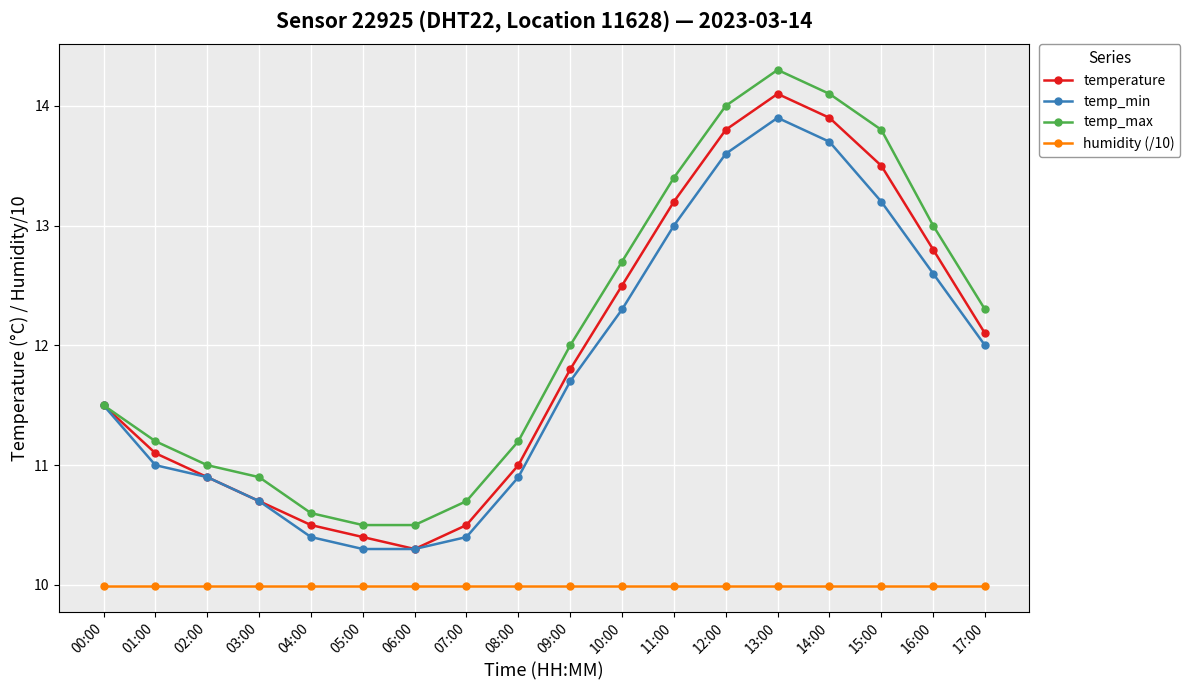

The value of temp_min at 02:00 is 10.9. True or false?

True